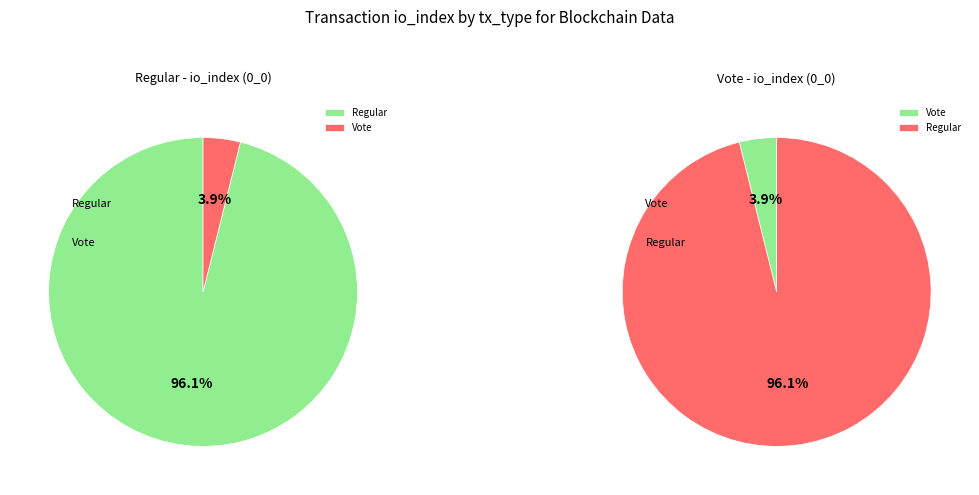

Count the number of slices in the pie.

2